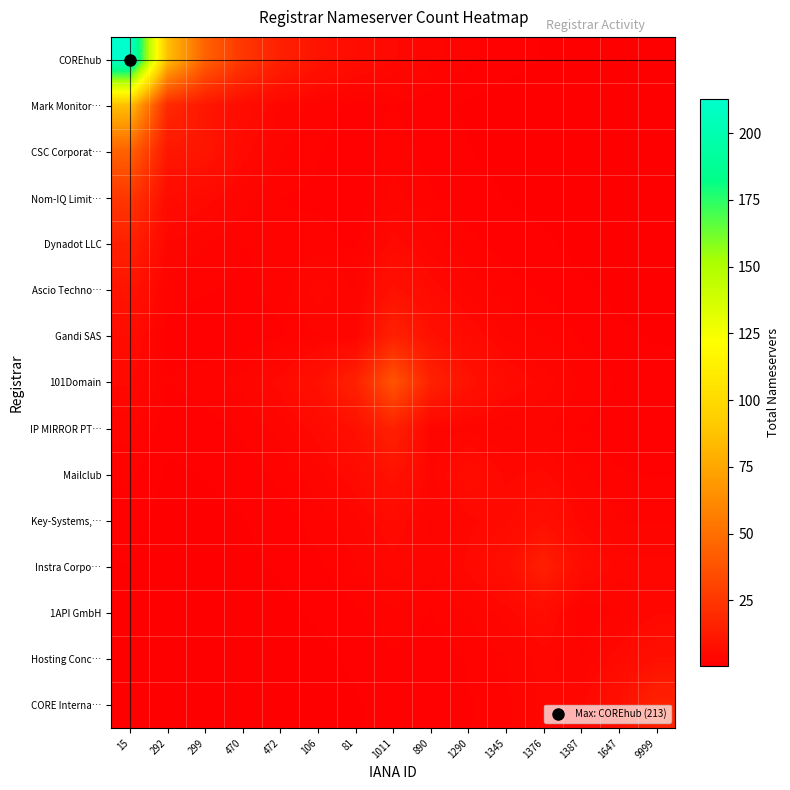

Reading right to left, transcribe all the data shown in this chart.

COREhub: 9999=0.3	1647=0.5	1387=0.7	1376=1.0	1345=1.4	1290=2.0	890=3.0	1011=4.5	81=6.0	106=9.3	472=14.9	470=24.9	299=44.3	292=85.9	15=213.0
Mark Monitor…: 9999=0.2	1647=0.2	1387=0.3	1376=0.5	1345=0.6	1290=0.9	890=1.3	1011=1.9	81=1.5	106=2.3	472=3.5	470=5.9	299=10.7	292=19.0	15=85.9
CSC Corporat…: 9999=0.2	1647=0.3	1387=0.4	1376=0.6	1345=0.7	1290=1.1	890=1.5	1011=2.2	81=1.3	106=1.9	472=2.7	470=4.8	299=10.0	292=10.7	15=44.3
Nom-IQ Limit…: 9999=0.3	1647=0.4	1387=0.5	1376=0.8	1345=1.0	1290=1.4	890=2.0	1011=3.0	81=1.2	106=1.6	472=1.9	470=3.0	299=4.8	292=5.9	15=24.9
Dynadot LLC: 9999=0.4	1647=0.6	1387=0.8	1376=1.1	1345=1.4	1290=2.1	890=3.0	1011=4.8	81=1.6	106=2.2	472=2.0	470=1.9	299=2.7	292=3.5	15=14.9
Ascio Techno…: 9999=0.6	1647=0.8	1387=1.1	1376=1.7	1345=2.2	1290=3.3	890=4.9	1011=8.2	81=2.6	106=4.0	472=2.2	470=1.6	299=1.9	292=2.3	15=9.3
Gandi SAS: 9999=0.9	1647=1.2	1387=1.7	1376=2.6	1345=3.3	1290=5.1	890=8.0	1011=15.2	81=3.0	106=2.6	472=1.6	470=1.2	299=1.3	292=1.5	15=6.0
101Domain: 9999=1.4	1647=1.7	1387=2.5	1376=4.0	1345=5.3	1290=8.6	890=15.2	1011=38.0	81=15.2	106=8.2	472=4.8	470=3.0	299=2.2	292=1.9	15=4.5
IP MIRROR PT…: 9999=1.2	1647=1.3	1387=1.8	1376=2.8	1345=2.6	1290=3.3	890=3.0	1011=15.2	81=8.0	106=4.9	472=3.0	470=2.0	299=1.5	292=1.3	15=3.0
Mailclub: 9999=1.8	1647=1.9	1387=2.7	1376=4.6	1345=4.1	1290=6.0	890=3.3	1011=8.6	81=5.1	106=3.3	472=2.1	470=1.4	299=1.1	292=0.9	15=2.0
Key-Systems,…: 9999=2.5	1647=2.6	1387=3.8	1376=7.0	1345=5.0	1290=4.1	890=2.6	1011=5.3	81=3.3	106=2.2	472=1.4	470=1.0	299=0.7	292=0.6	15=1.4
Instra Corpo…: 9999=3.8	1647=3.8	1387=5.9	1376=14.0	1345=7.0	1290=4.6	890=2.8	1011=4.0	81=2.6	106=1.7	472=1.1	470=0.8	299=0.6	292=0.5	15=1.0
1API GmbH: 9999=4.2	1647=2.6	1387=2.0	1376=5.9	1345=3.8	1290=2.7	890=1.8	1011=2.5	81=1.7	106=1.1	472=0.8	470=0.5	299=0.4	292=0.3	15=0.7
Hosting Conc…: 9999=7.8	1647=5.0	1387=2.6	1376=3.8	1345=2.6	1290=1.9	890=1.3	1011=1.7	81=1.2	106=0.8	472=0.6	470=0.4	299=0.3	292=0.2	15=0.5
CORE Interna…: 9999=16.0	1647=7.8	1387=4.2	1376=3.8	1345=2.5	1290=1.8	890=1.2	1011=1.4	81=0.9	106=0.6	472=0.4	470=0.3	299=0.2	292=0.2	15=0.3